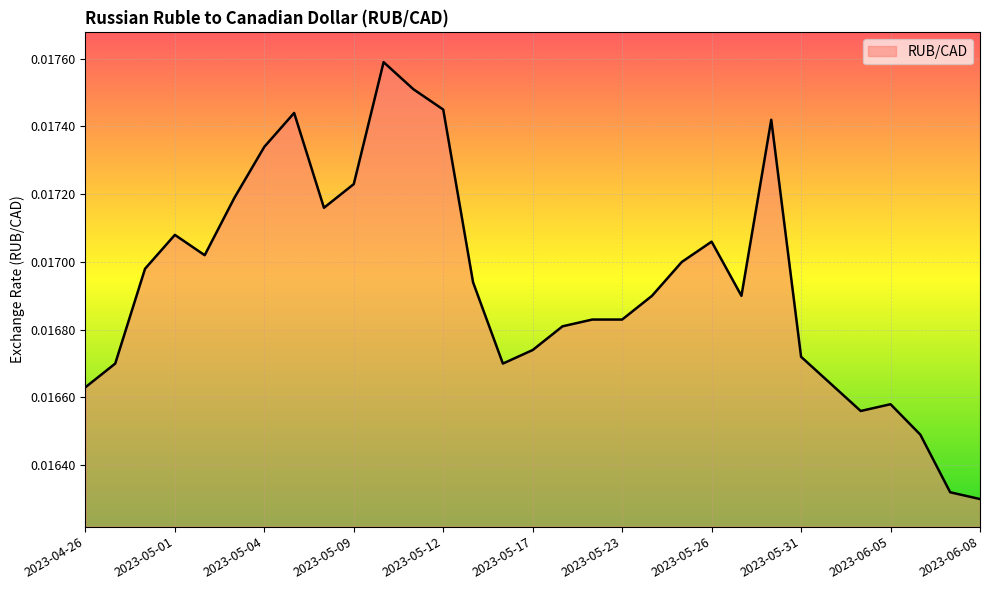

Does the chart have visible grid lines?

Yes